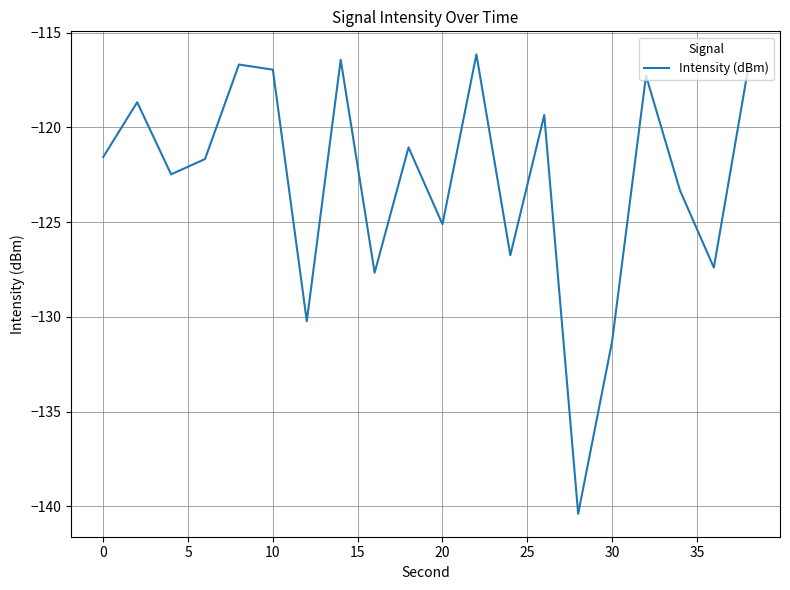

What is the maximum value shown in the chart?

-116.1